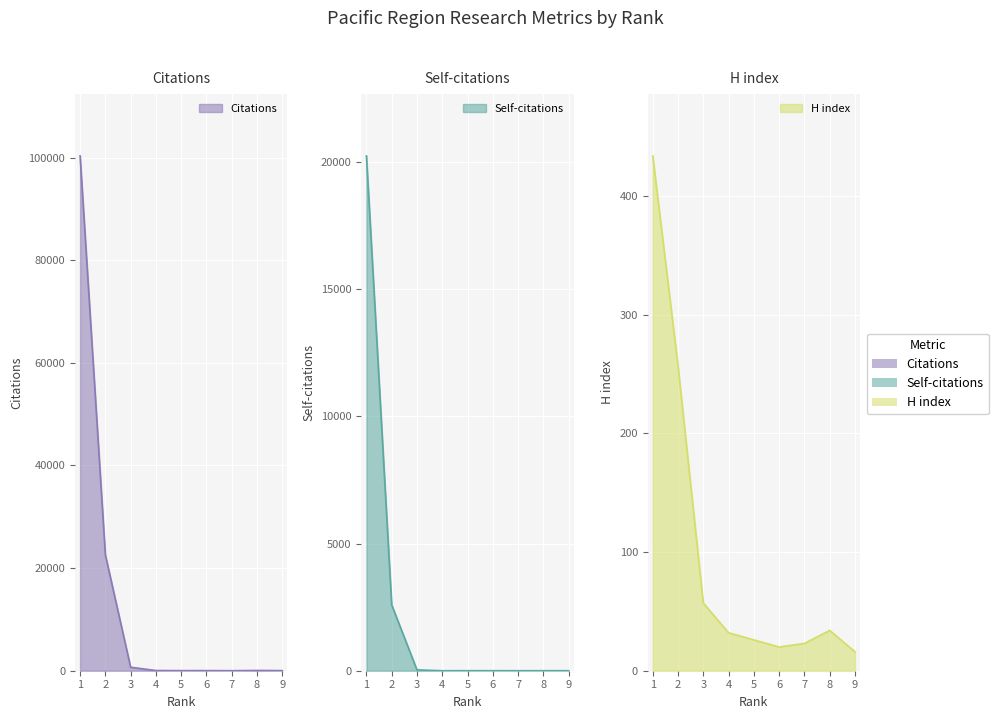

Rank the series by their maximum value, from highest to lowest.

Citations, Self-citations, H index